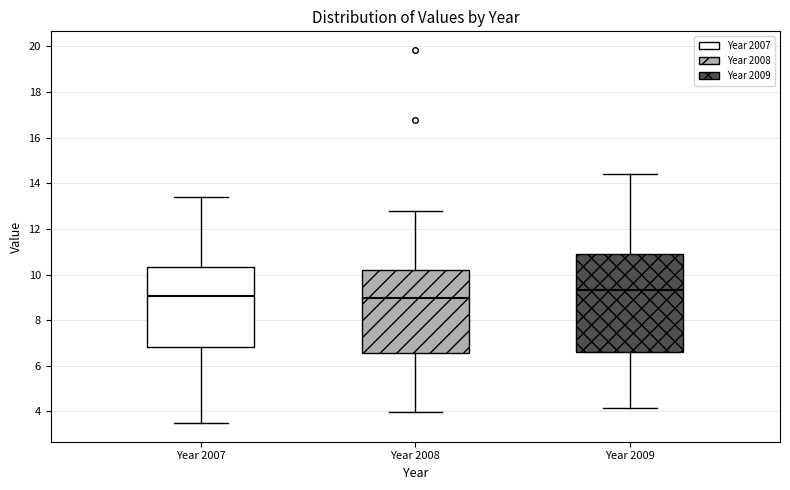

Which box has the highest median line?

Year 2009